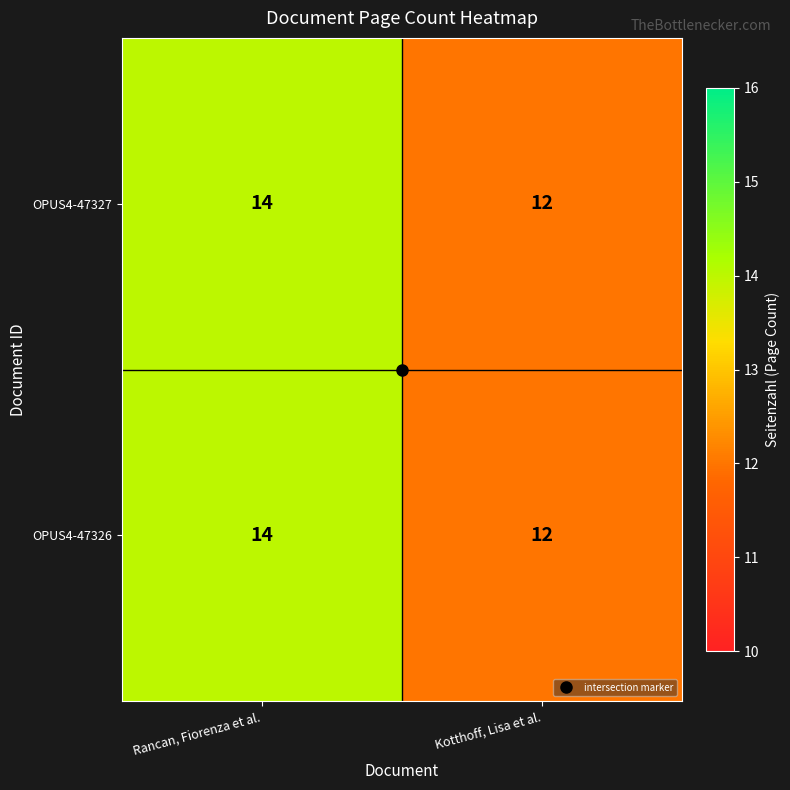

Rank the categories by OPUS4-47326 value from lowest to highest.

Kotthoff, Lisa et al., Rancan, Fiorenza et al.